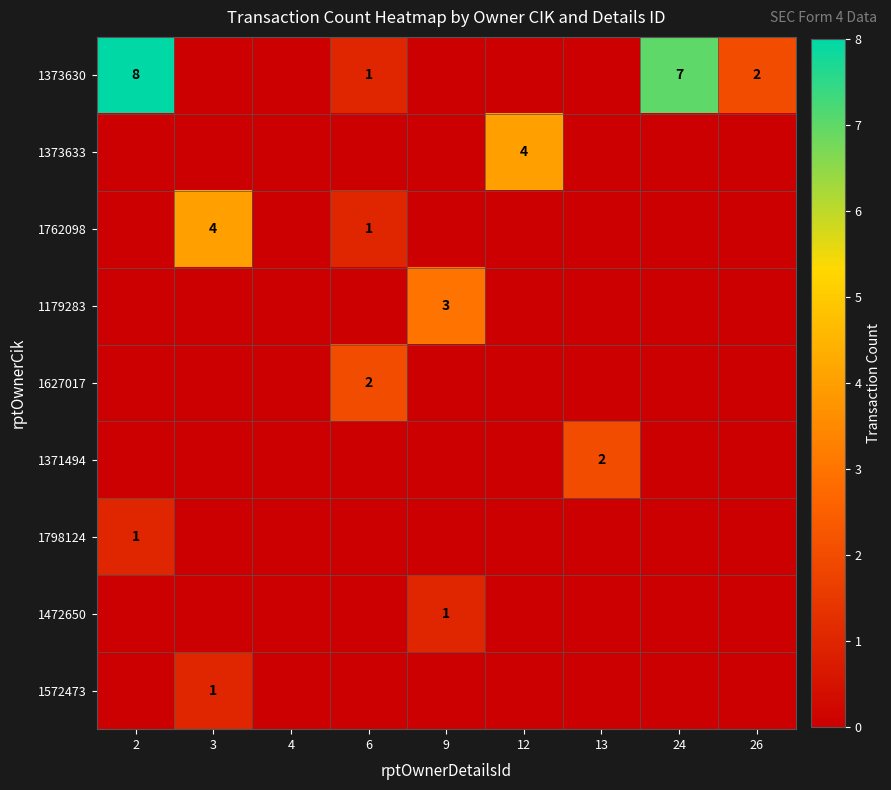

What is the total value across all series at 9?

4